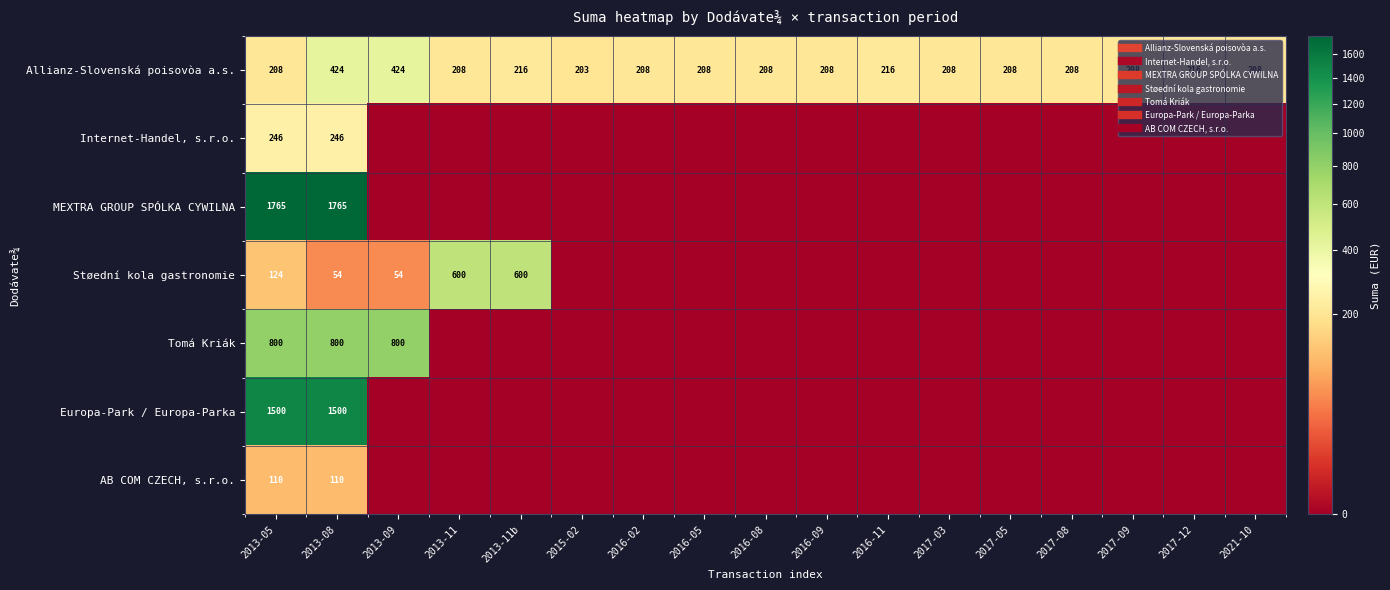

At which category is the sum across all series the highest?

2013-08